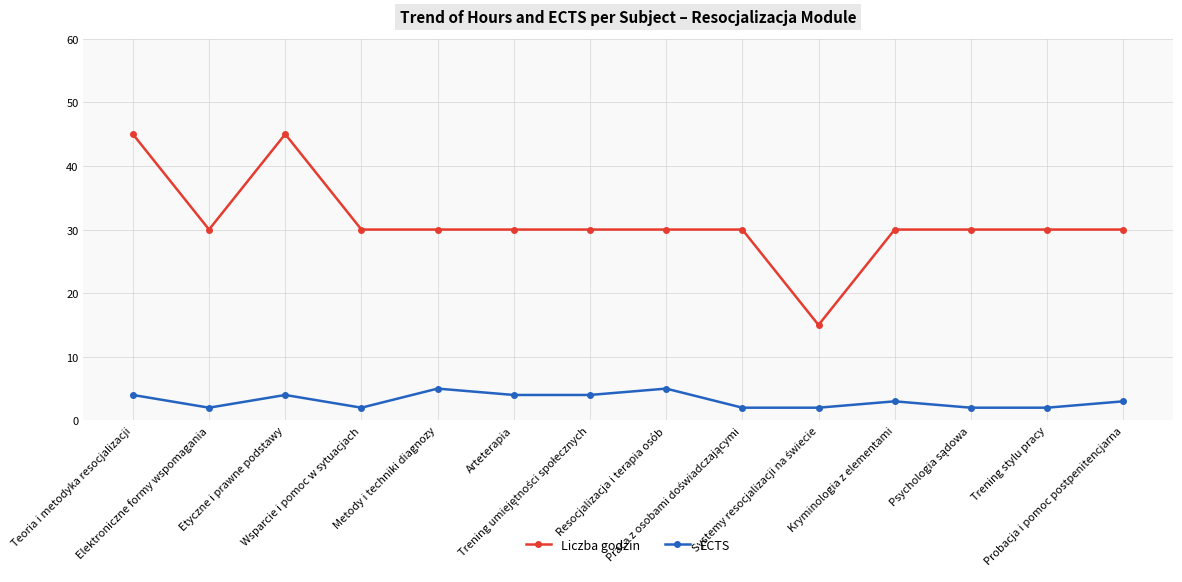

What is the difference between the highest and lowest values at Metody i techniki diagnozy?

25